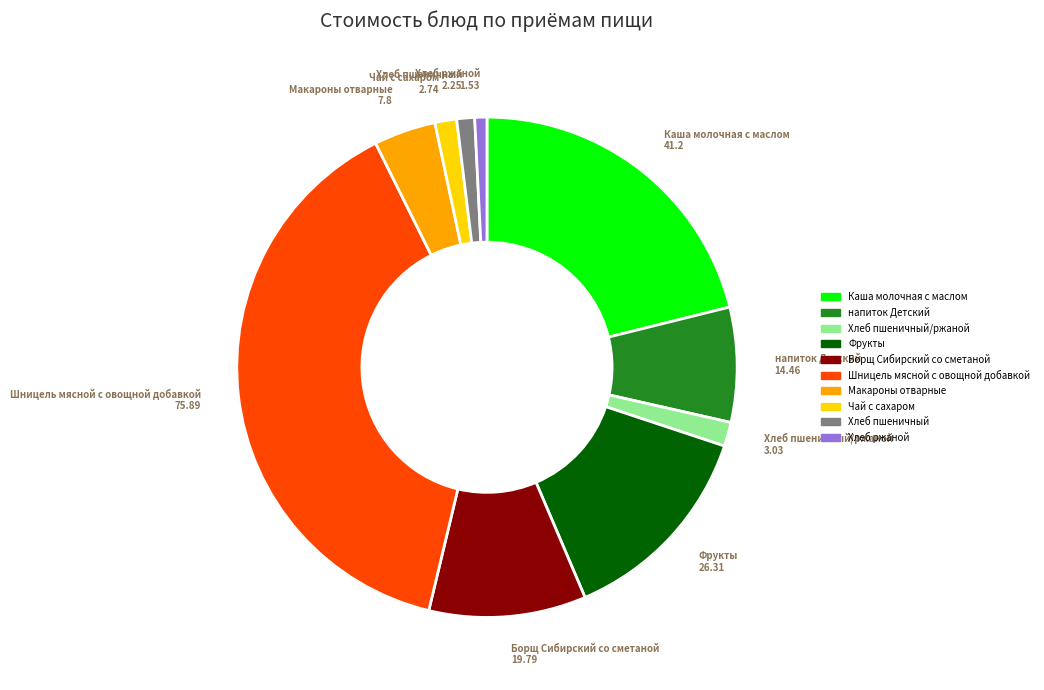

Is there any slice that represents more than half of the pie?

No